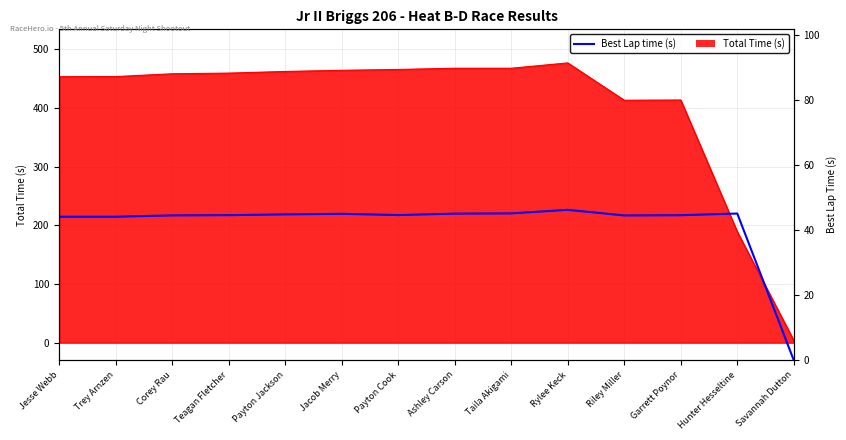

Does the chart display data point markers on the line(s)?

No